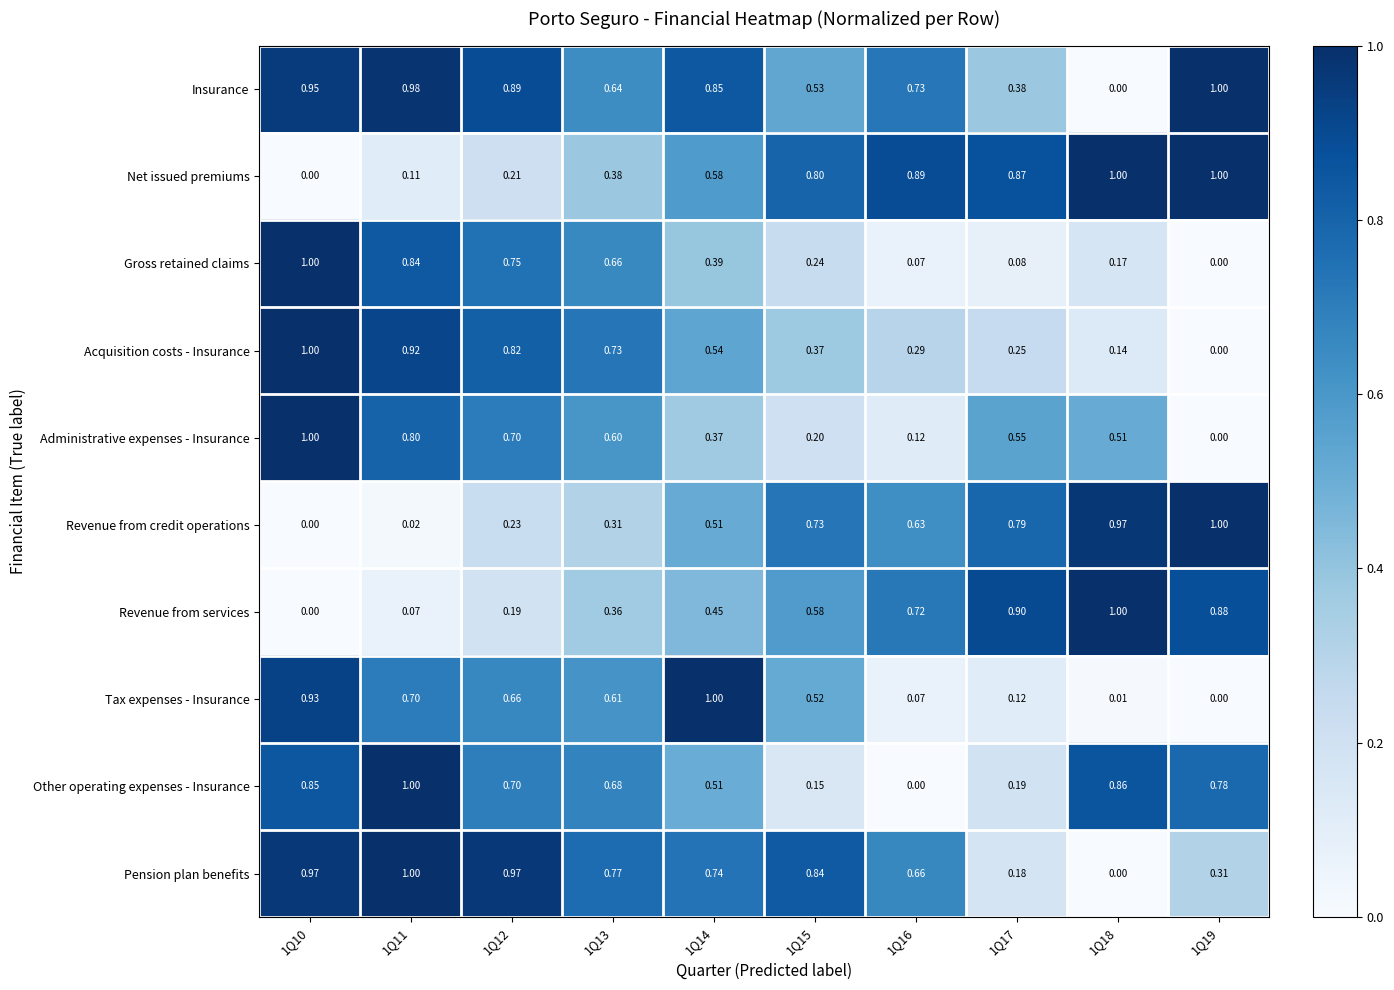

Is the value of Revenue from credit operations at 1Q14 greater than the value of Gross retained claims at 1Q19?

Yes